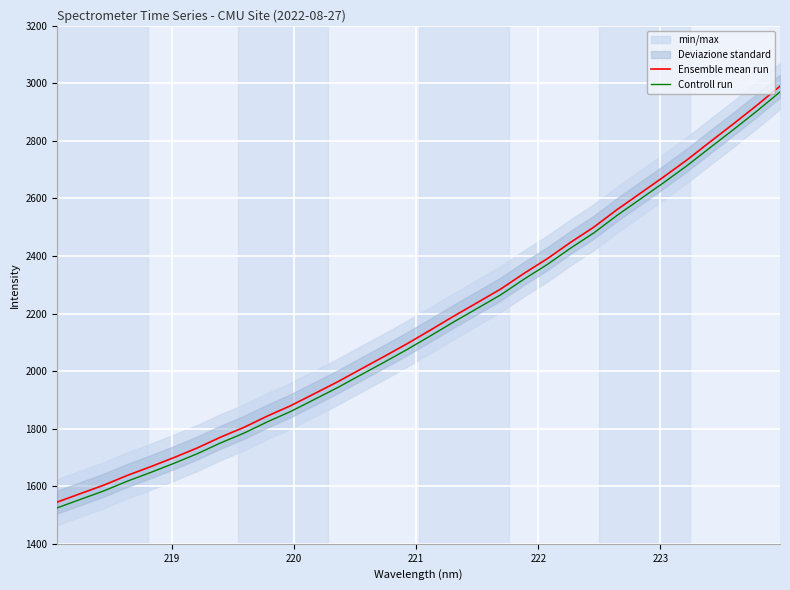

Is this an area chart (filled region under the line)?

No